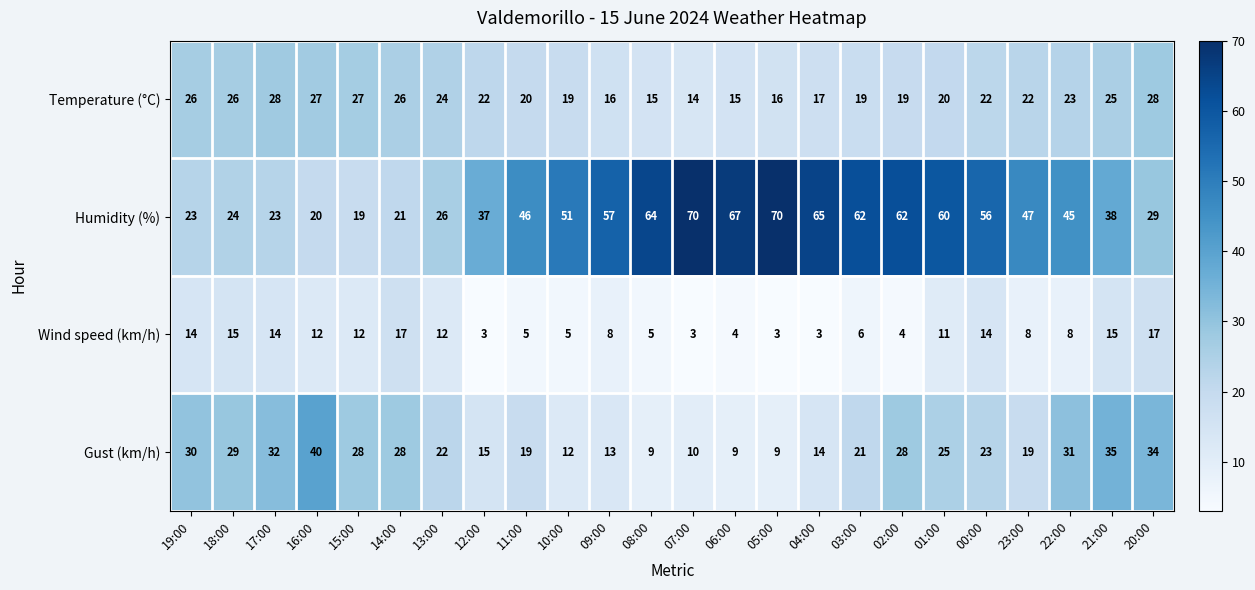

The value of Wind speed (km/h) at 07:00 is 3. True or false?

True